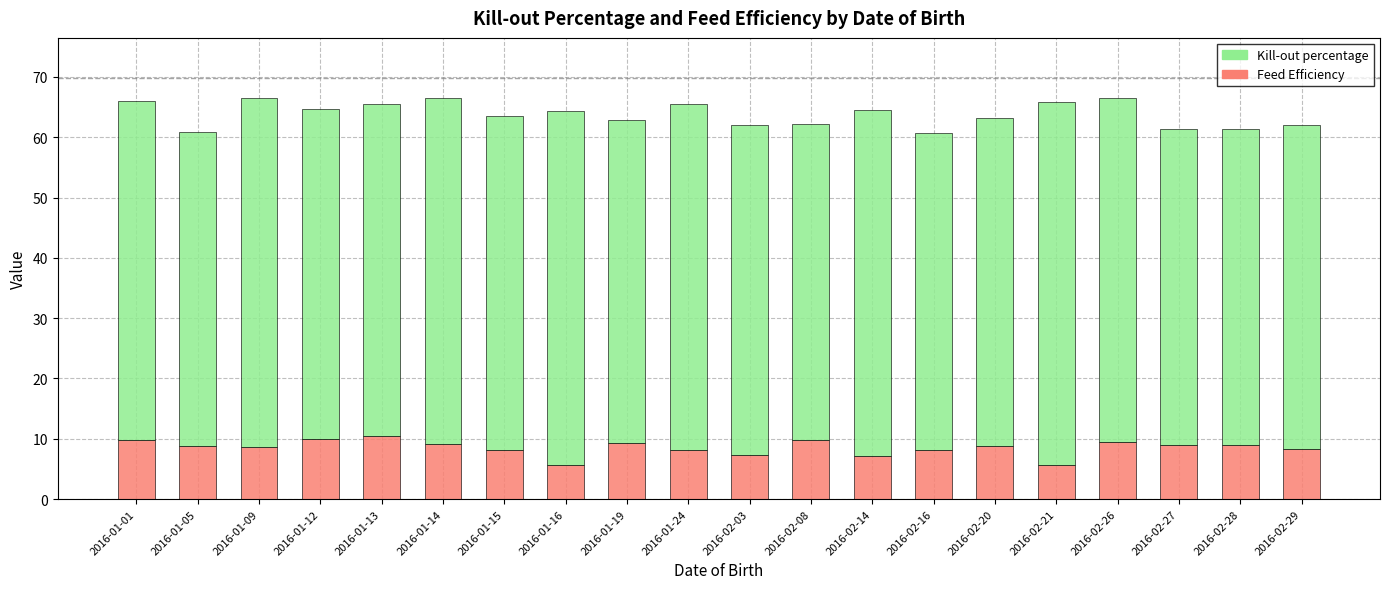

Does the chart contain stacked bars?

Yes